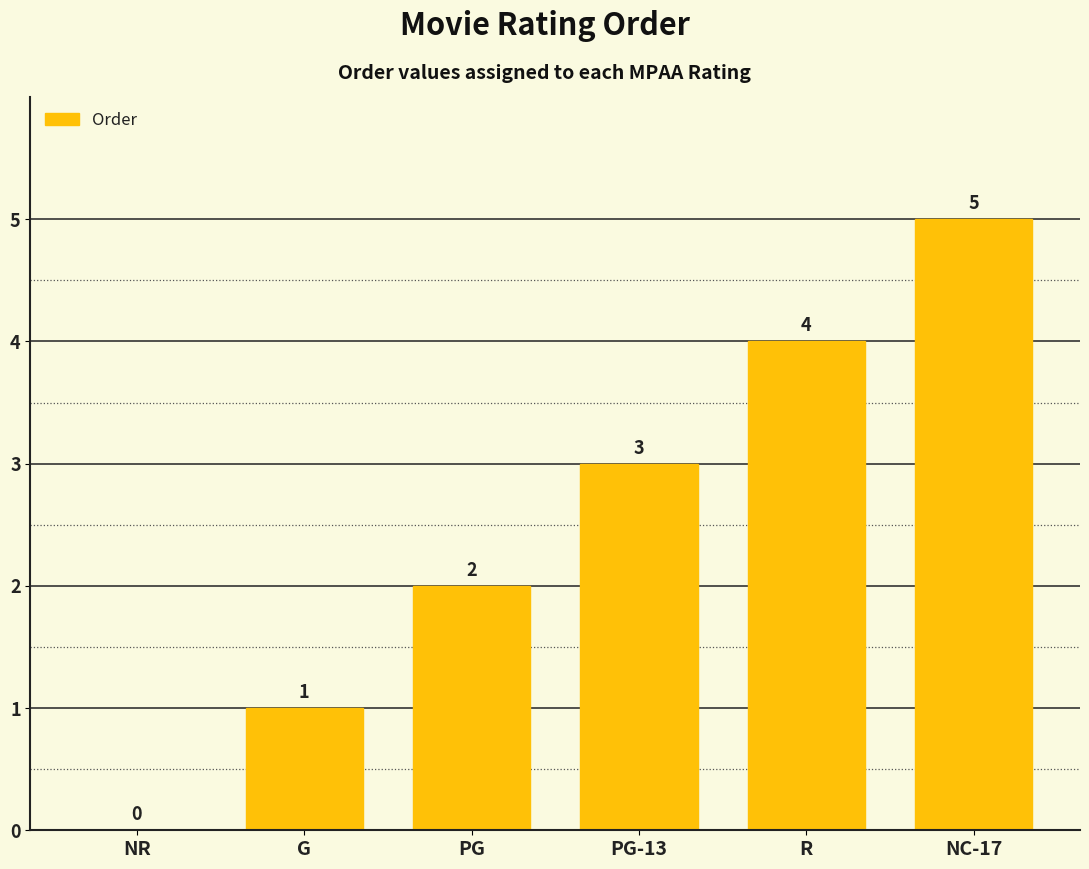

How many values are between 1 and 4?

4